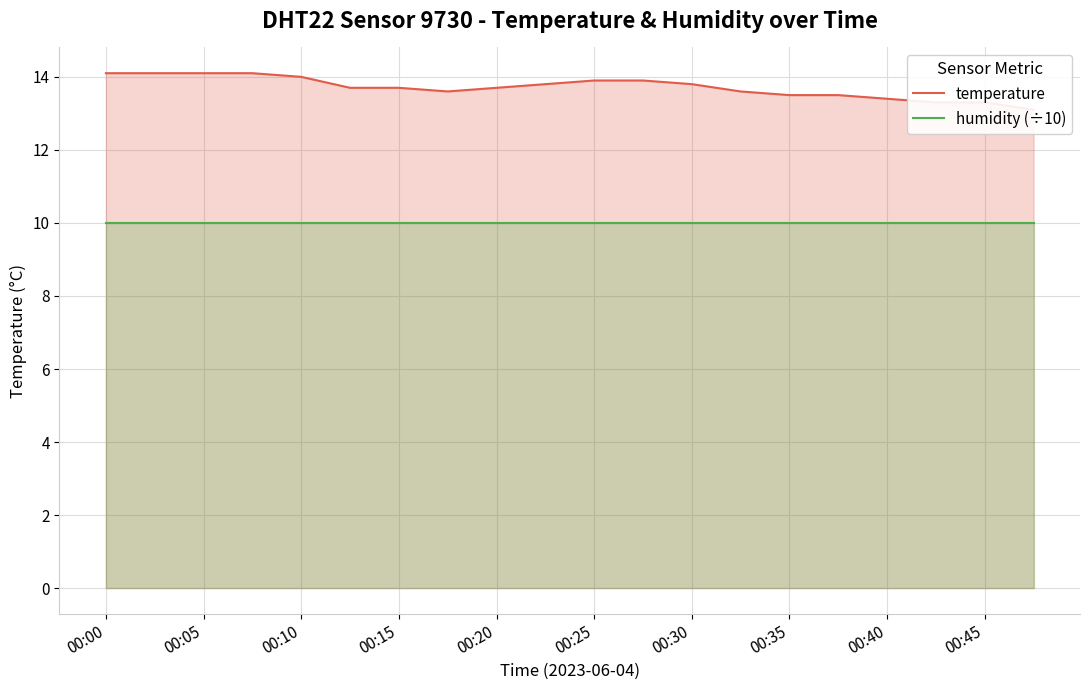

True or false: humidity (÷10) and temperature cross at least once.

False